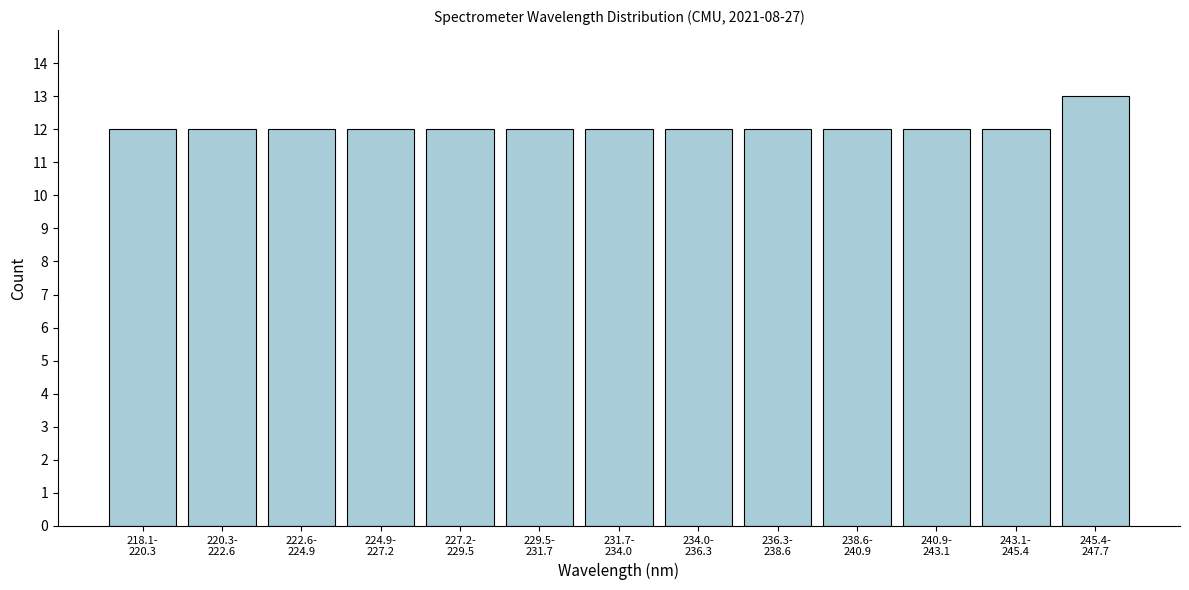

Reading left to right, extract all data points from this chart.

12	12	12	12	12	12	12	12	12	12	12	12	13